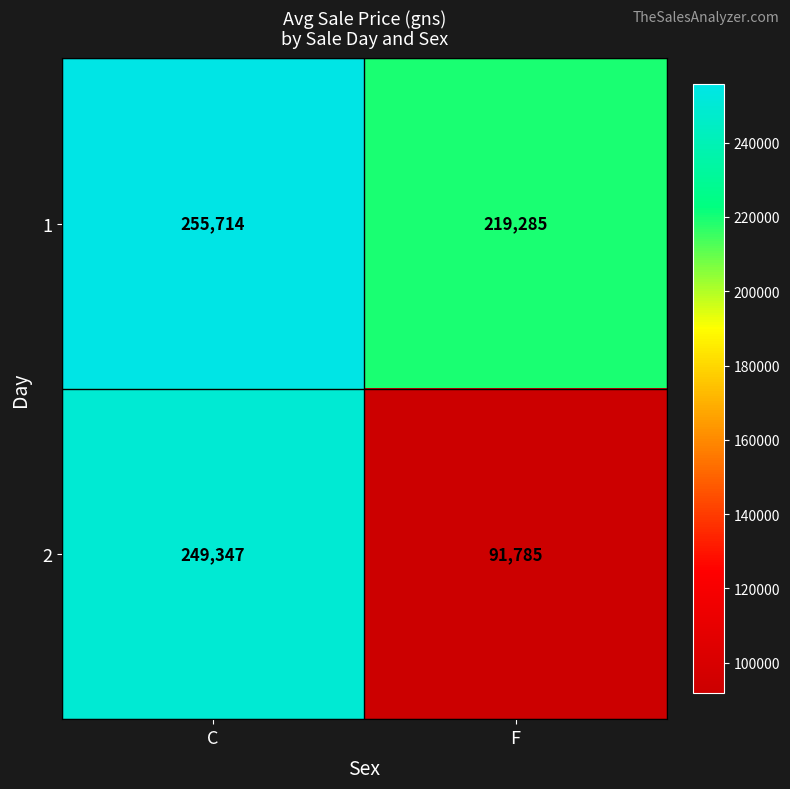

What is the average value of the 2 series?

170566